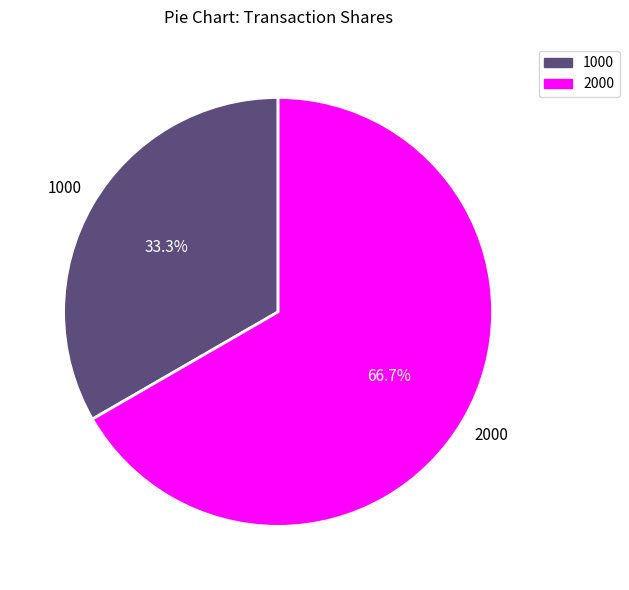

To the nearest percent, what percentage of the pie is 2000?

67%